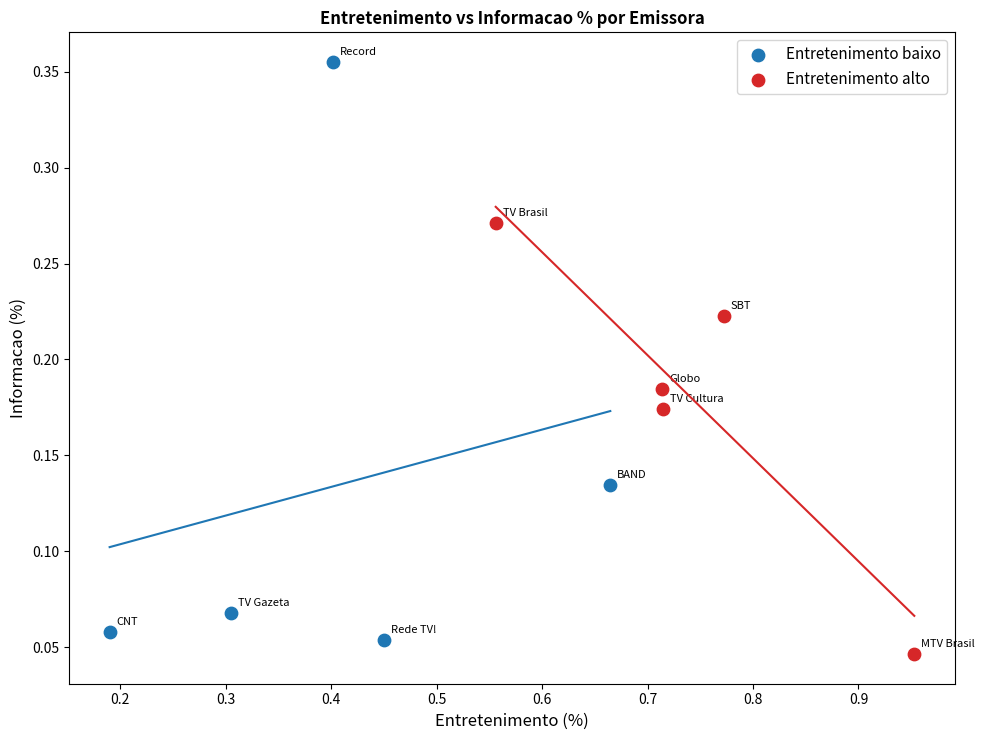

Which series has the widest spread of Y values?

Entretenimento baixo